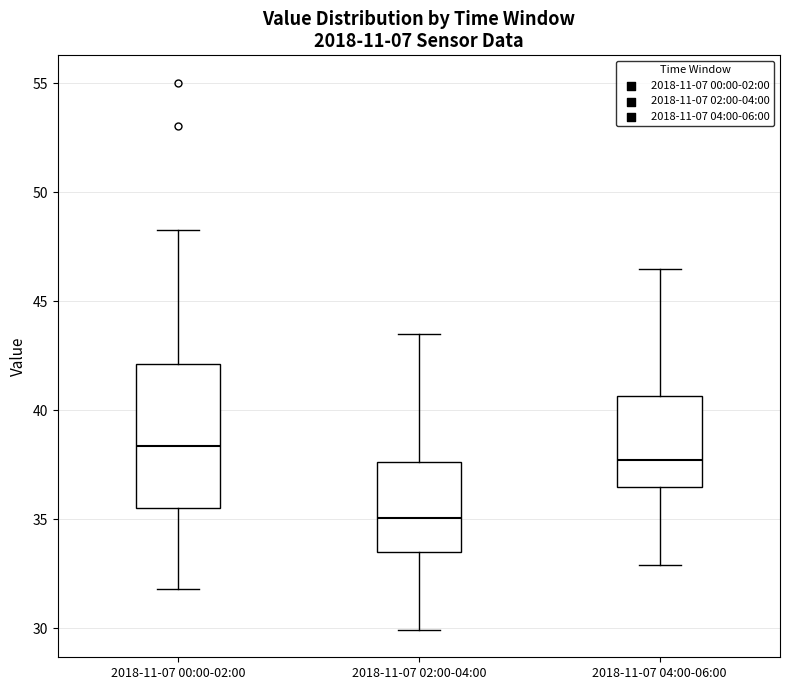

Reading left to right, read every box against the y-axis: the position of its median line, the range the box covers, and the ends of its whiskers. The values are not printed on the chart, so give them approximately, as read against the axis.

2018-11-07 00:00-02:00: median 38.5, box 35.5 to 42.0, whiskers 32.0 to 48.5
2018-11-07 02:00-04:00: median 35.0, box 33.5 to 37.5, whiskers 30.0 to 43.5
2018-11-07 04:00-06:00: median 37.5, box 36.5 to 40.5, whiskers 33.0 to 46.5